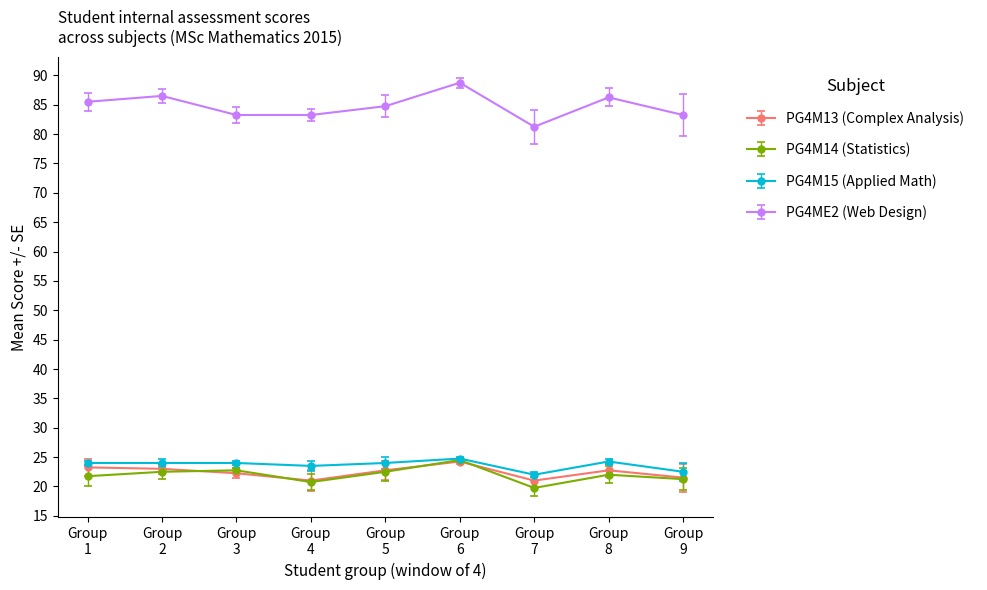

What are all the series names shown in the legend?

PG4M13 (Complex Analysis), PG4M14 (Statistics), PG4M15 (Applied Math), PG4ME2 (Web Design)